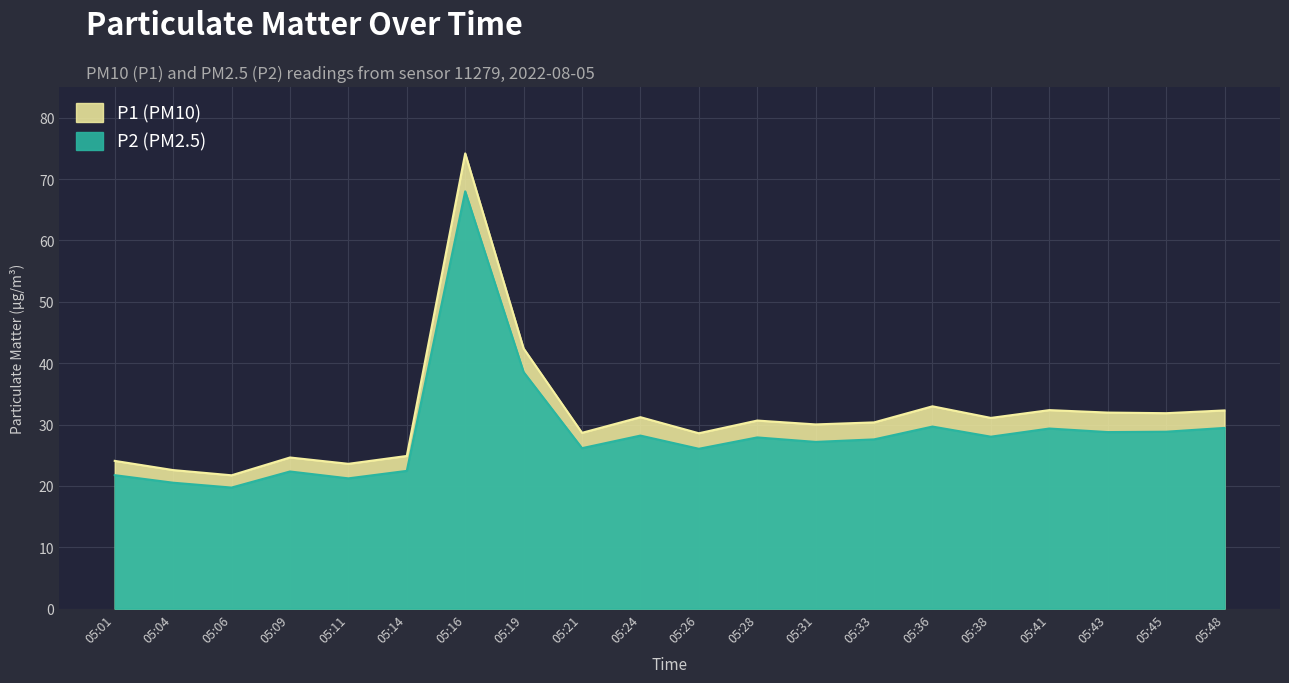

Reading left to right, transcribe all the data shown in this chart.

P1: 05:01=24.1	05:04=22.6	05:06=21.7	05:09=24.6	05:11=23.6	05:14=24.9	05:16=74.2	05:19=42.4	05:21=28.6	05:24=31.2	05:26=28.6	05:28=30.6	05:31=30.0	05:33=30.4	05:36=33.0	05:38=31.1	05:41=32.4	05:43=31.9	05:45=31.9	05:48=32.3
P2: 05:01=21.8	05:04=20.5	05:06=19.7	05:09=22.4	05:11=21.2	05:14=22.4	05:16=68.0	05:19=38.5	05:21=26.1	05:24=28.2	05:26=26.1	05:28=27.9	05:31=27.2	05:33=27.6	05:36=29.7	05:38=28.0	05:41=29.4	05:43=28.8	05:45=28.8	05:48=29.4